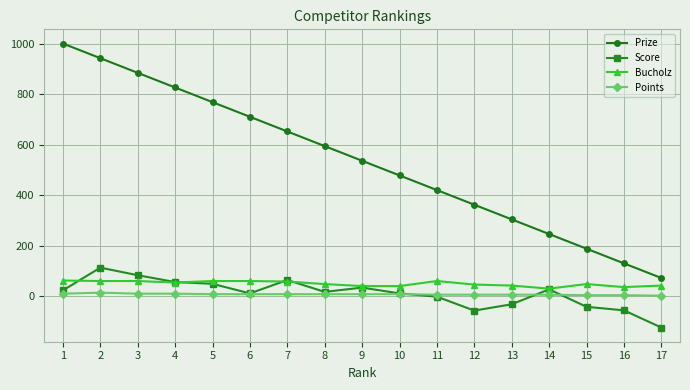

Which label corresponds to the smallest value in the chart?

17